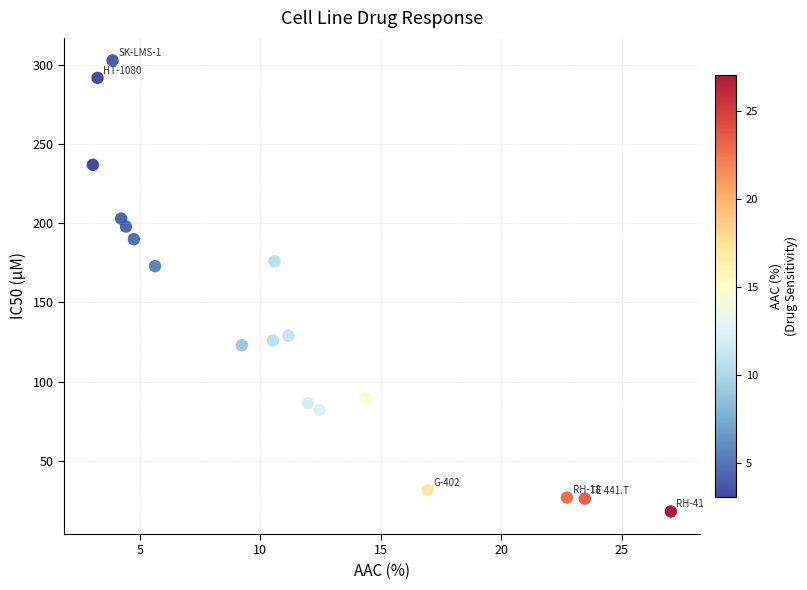

What is the range of X values (max minus min)?

24.0